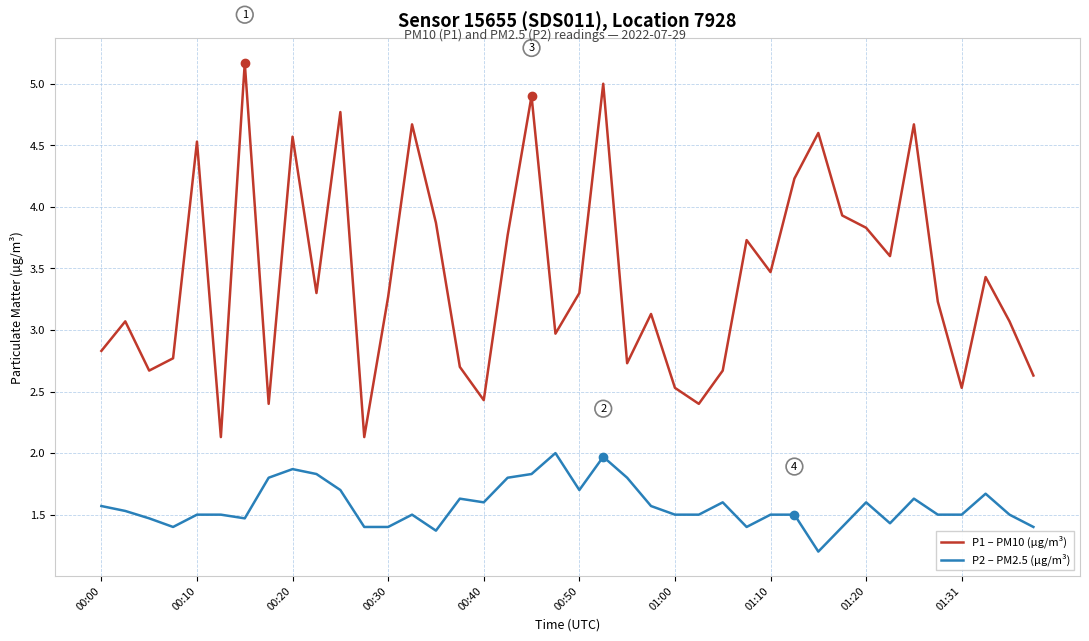

True or false: P2 – PM2.5 (µg/m³) and P1 – PM10 (µg/m³) intersect in this chart.

False